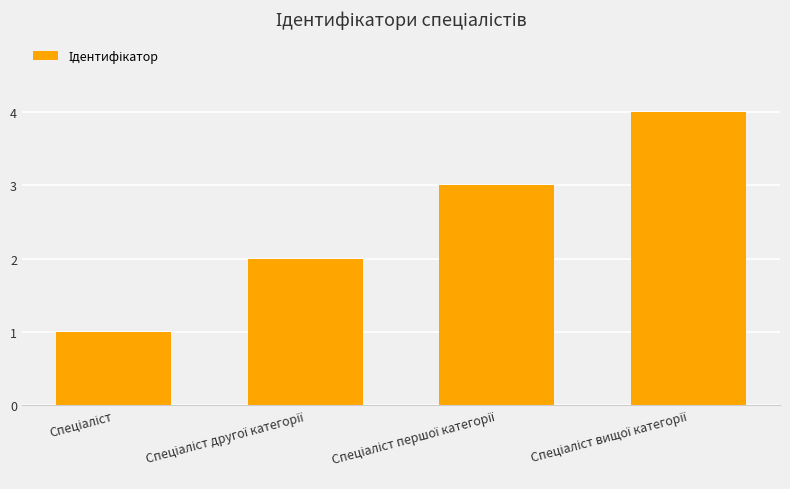

What is the sum of all values?

10